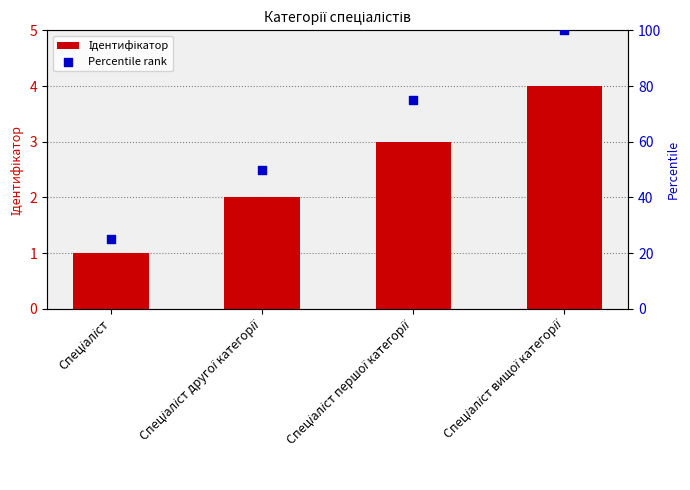

Which series contains the lowest Y value?

Ідентифікатор